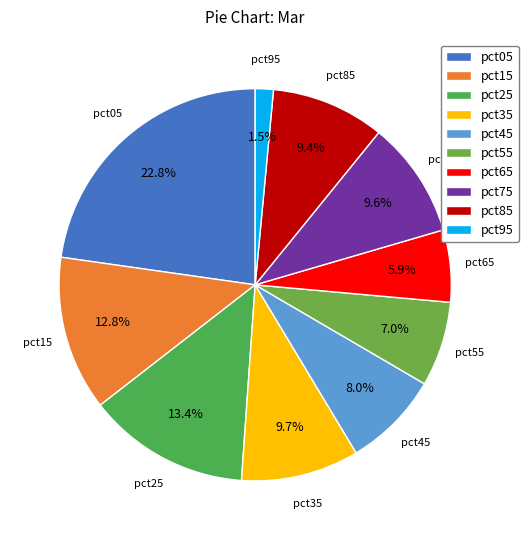

Count the number of slices in the pie.

10